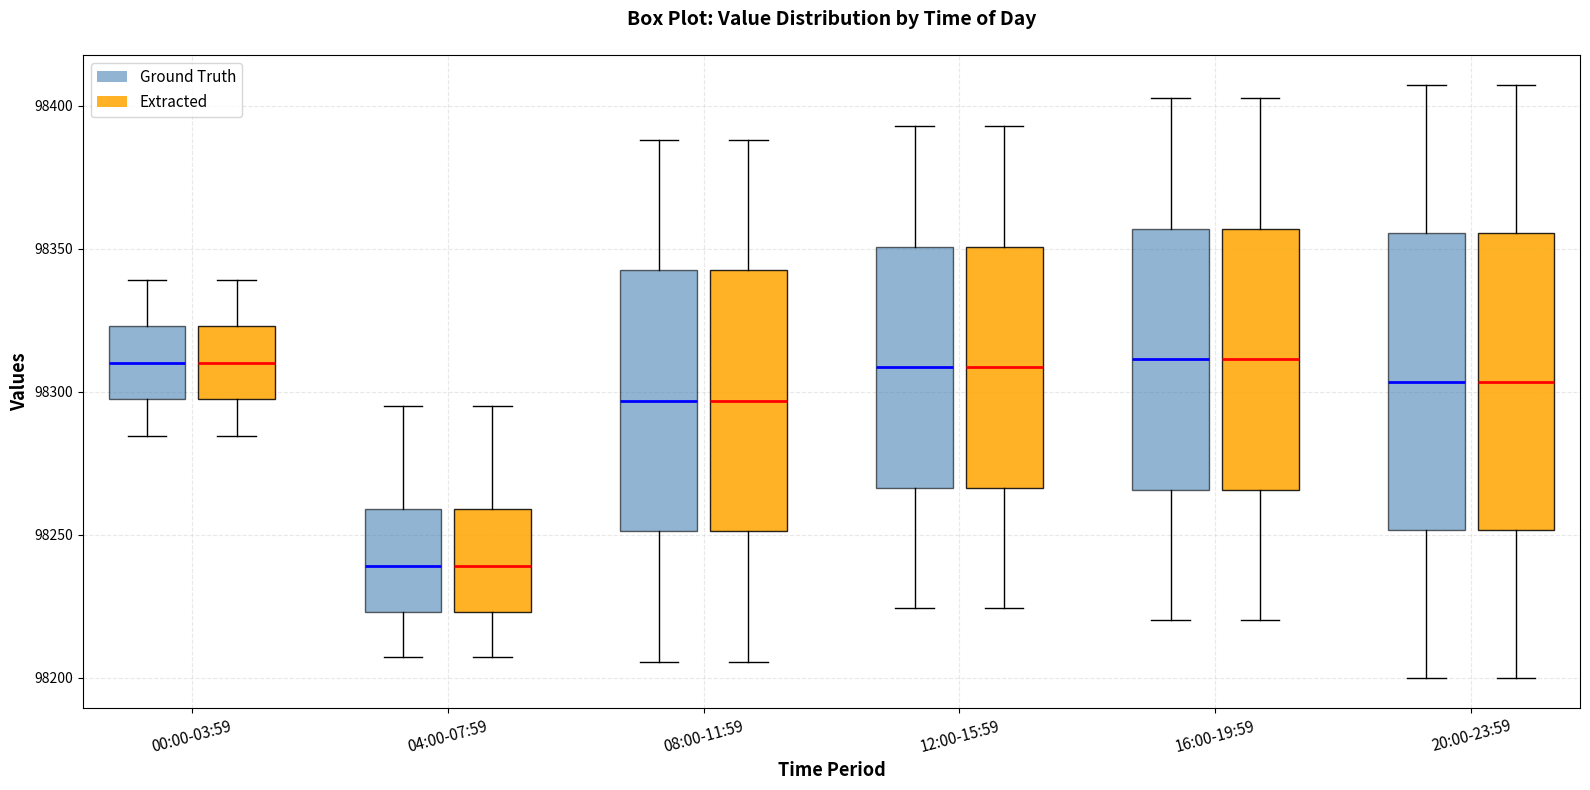

Reading left to right, transcribe this box plot: for each box, give where its median line is, the range the box spans, and where its two whiskers end, as read against the y-axis. The values are not printed on the chart, so give them approximately, as read against the axis.

00:00-03:59 (Ground Truth): median 98310, box 98295 to 98325, whiskers 98285 to 98340
00:00-03:59 (Extracted): median 98310, box 98295 to 98325, whiskers 98285 to 98340
04:00-07:59 (Ground Truth): median 98240, box 98225 to 98260, whiskers 98205 to 98295
04:00-07:59 (Extracted): median 98240, box 98225 to 98260, whiskers 98205 to 98295
08:00-11:59 (Ground Truth): median 98295, box 98250 to 98345, whiskers 98205 to 98390
08:00-11:59 (Extracted): median 98295, box 98250 to 98345, whiskers 98205 to 98390
12:00-15:59 (Ground Truth): median 98310, box 98265 to 98350, whiskers 98225 to 98395
12:00-15:59 (Extracted): median 98310, box 98265 to 98350, whiskers 98225 to 98395
16:00-19:59 (Ground Truth): median 98310, box 98265 to 98355, whiskers 98220 to 98405
16:00-19:59 (Extracted): median 98310, box 98265 to 98355, whiskers 98220 to 98405
20:00-23:59 (Ground Truth): median 98305, box 98250 to 98355, whiskers 98200 to 98405
20:00-23:59 (Extracted): median 98305, box 98250 to 98355, whiskers 98200 to 98405